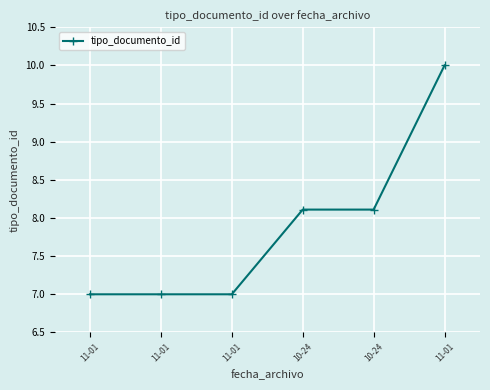

Where does the data first go above 8?

10-24